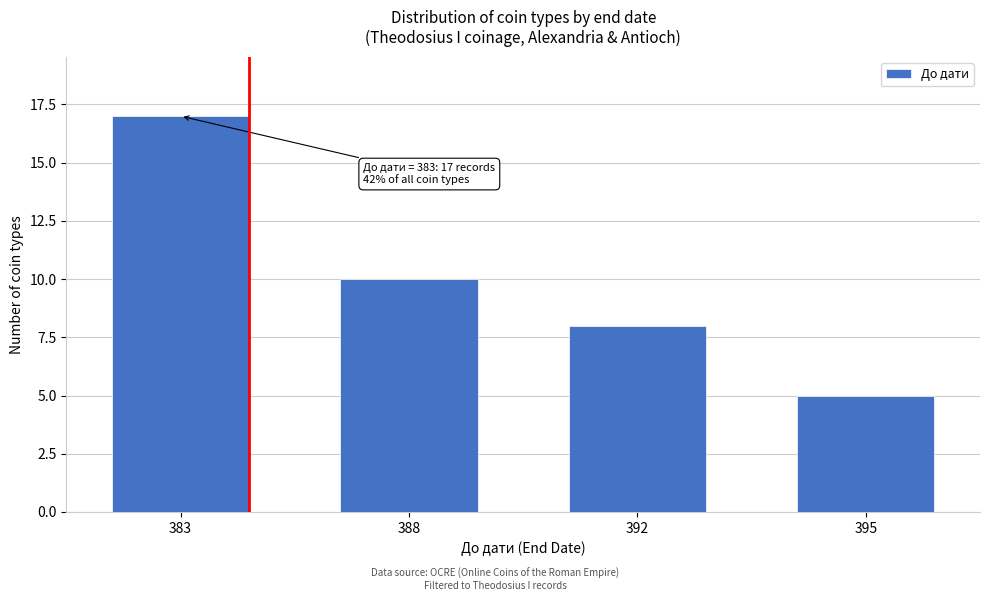

Reading left to right, transcribe all the data shown in this chart.

17	10	8	5